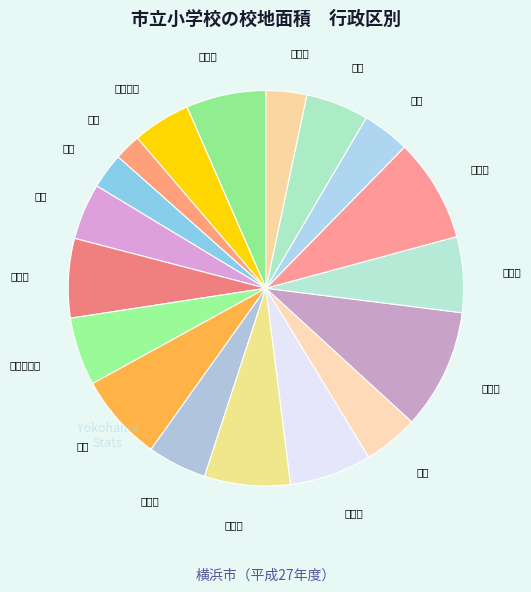

Is it true that 保土ケ谷区 is 6% of the pie?

True